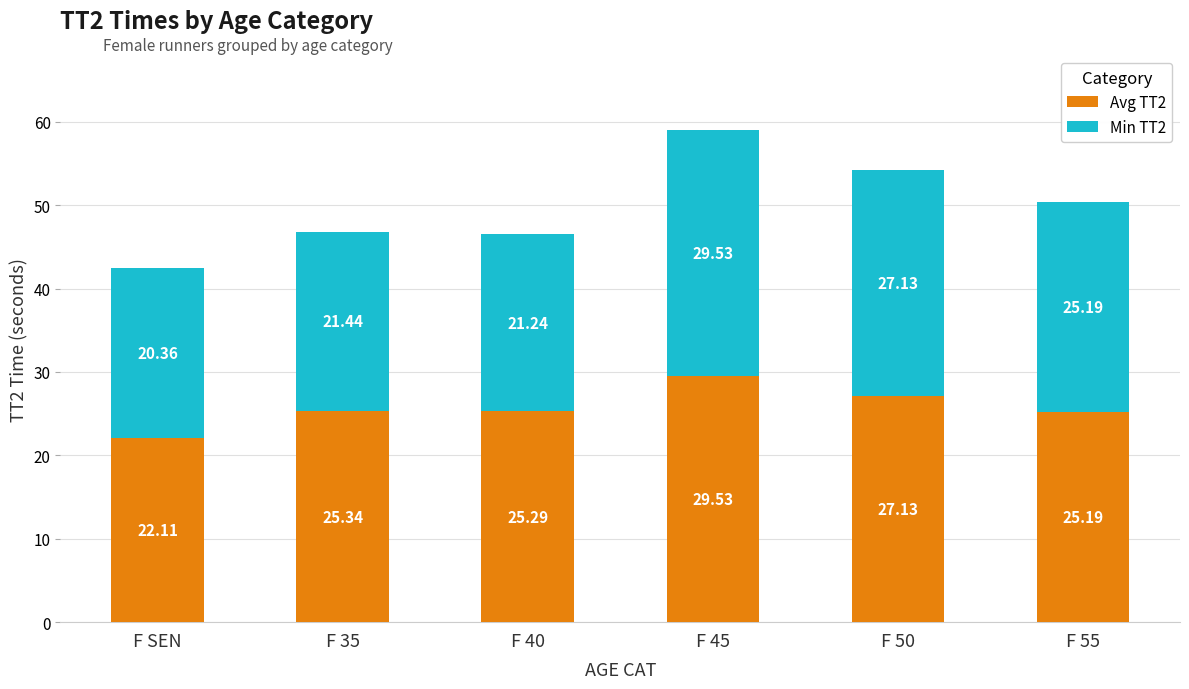

What is the highest value of the Avg TT2 series?

29.5